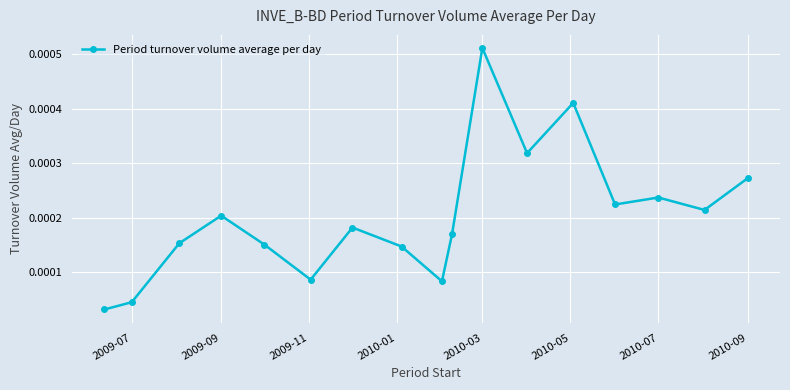

How many points are lower than both their immediate neighbors (excluding endpoints)?

5